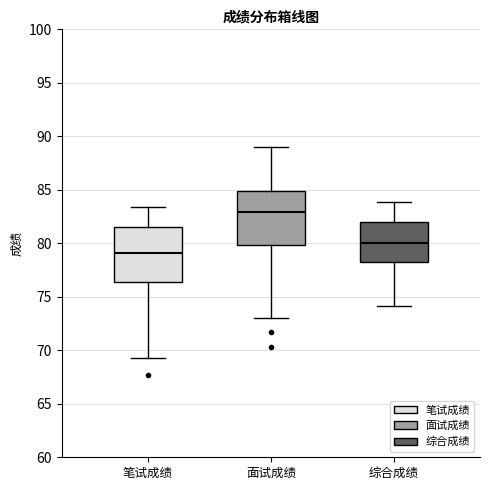

Reading left to right, transcribe this box plot: for each box, give where its median line is, the range the box spans, and where its two whiskers end, as read against the y-axis. The values are not printed on the chart, so give them approximately, as read against the axis.

笔试成绩: median 79.0, box 76.5 to 81.5, whiskers 69.5 to 83.5
面试成绩: median 83.0, box 80.0 to 85.0, whiskers 73.0 to 89.0
综合成绩: median 80.0, box 78.5 to 82.0, whiskers 74.0 to 84.0